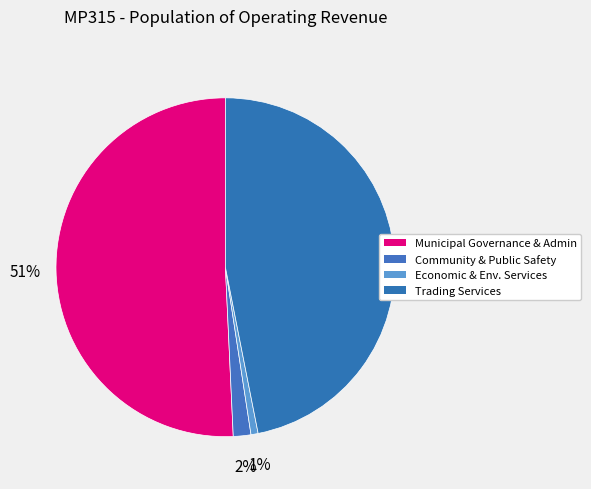

How many segments does this pie chart have?

4